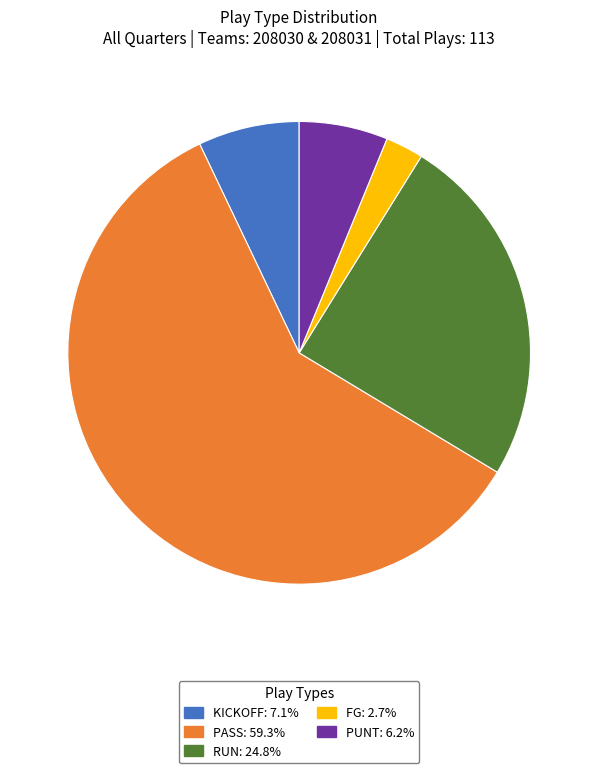

What is the ratio of the value at PASS: 59.3% to the value at FG: 2.7%?

22.3